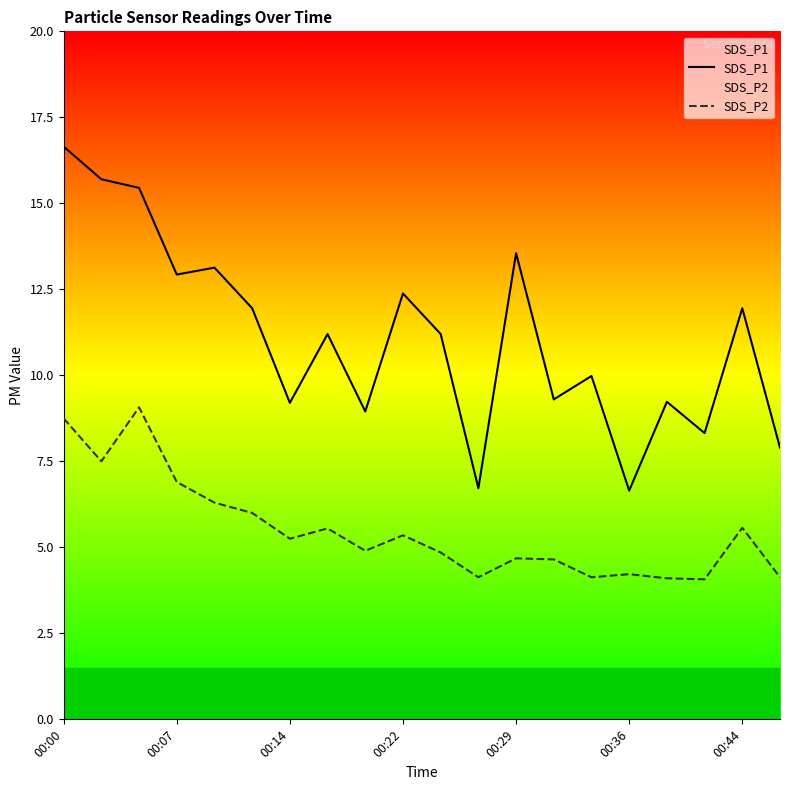

What is the smallest value displayed?

4.1